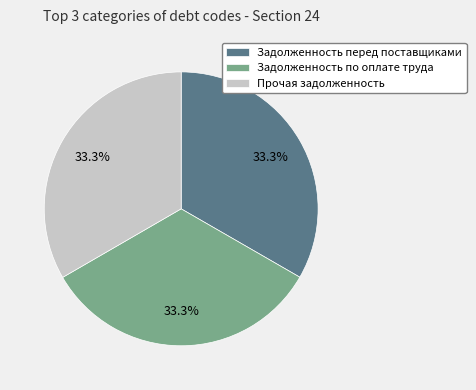

Is there any slice that represents more than half of the pie?

No